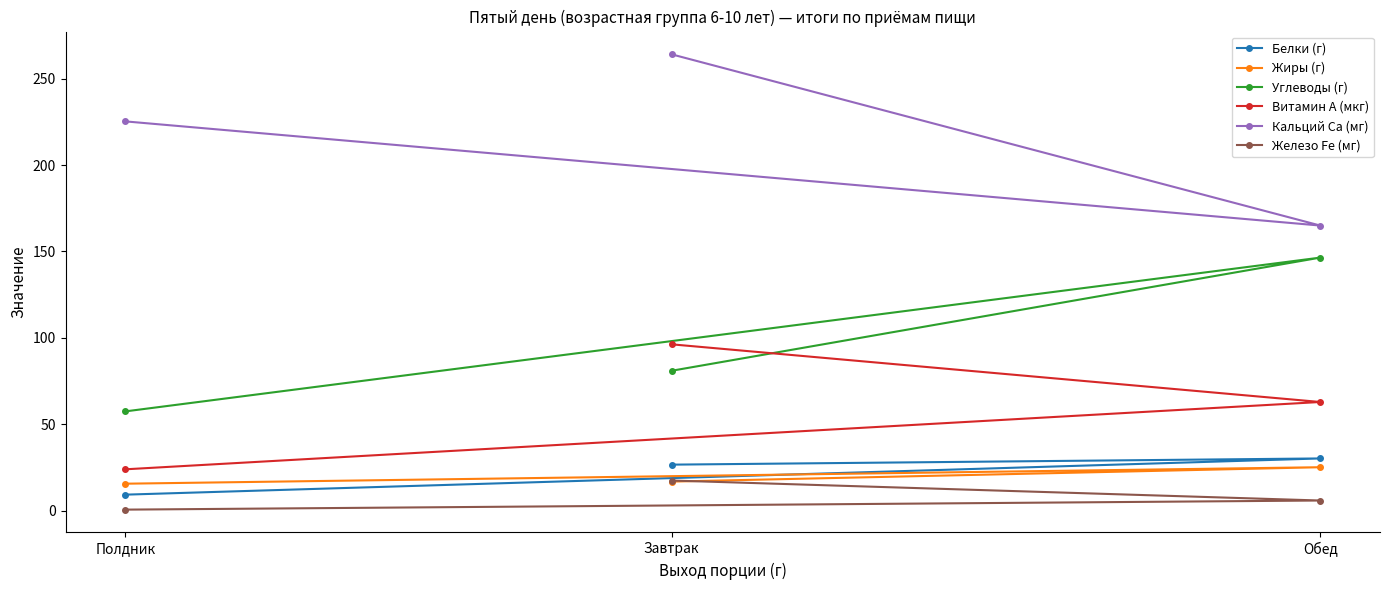

What is the label of the 2nd point from the right?

Завтрак